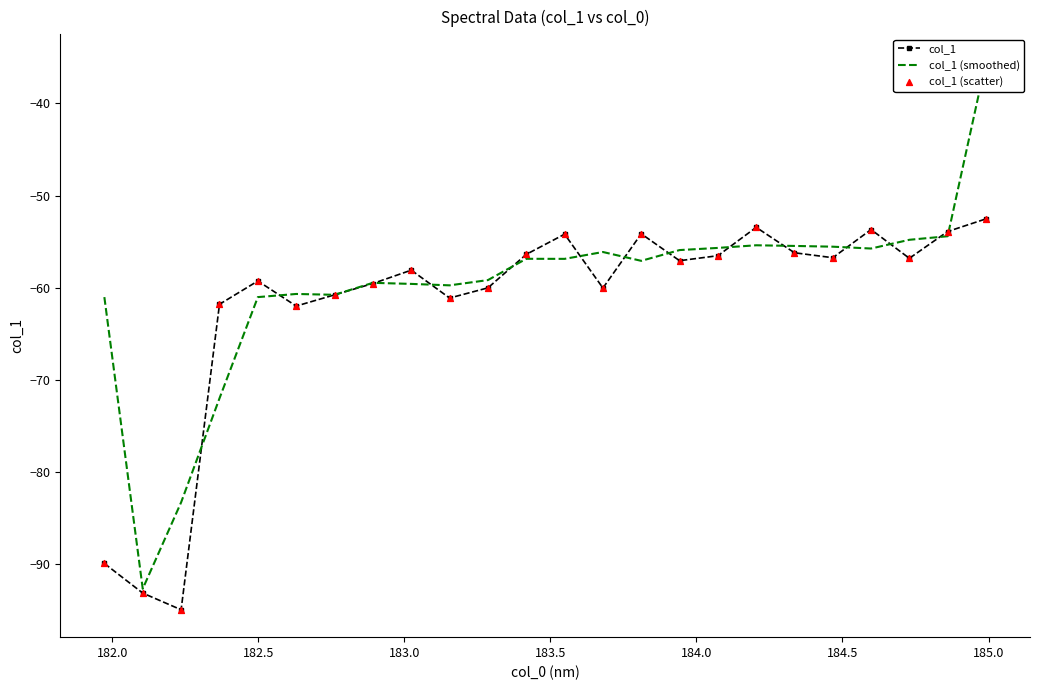

Which series has the largest total across all categories?

col_1 (smoothed)